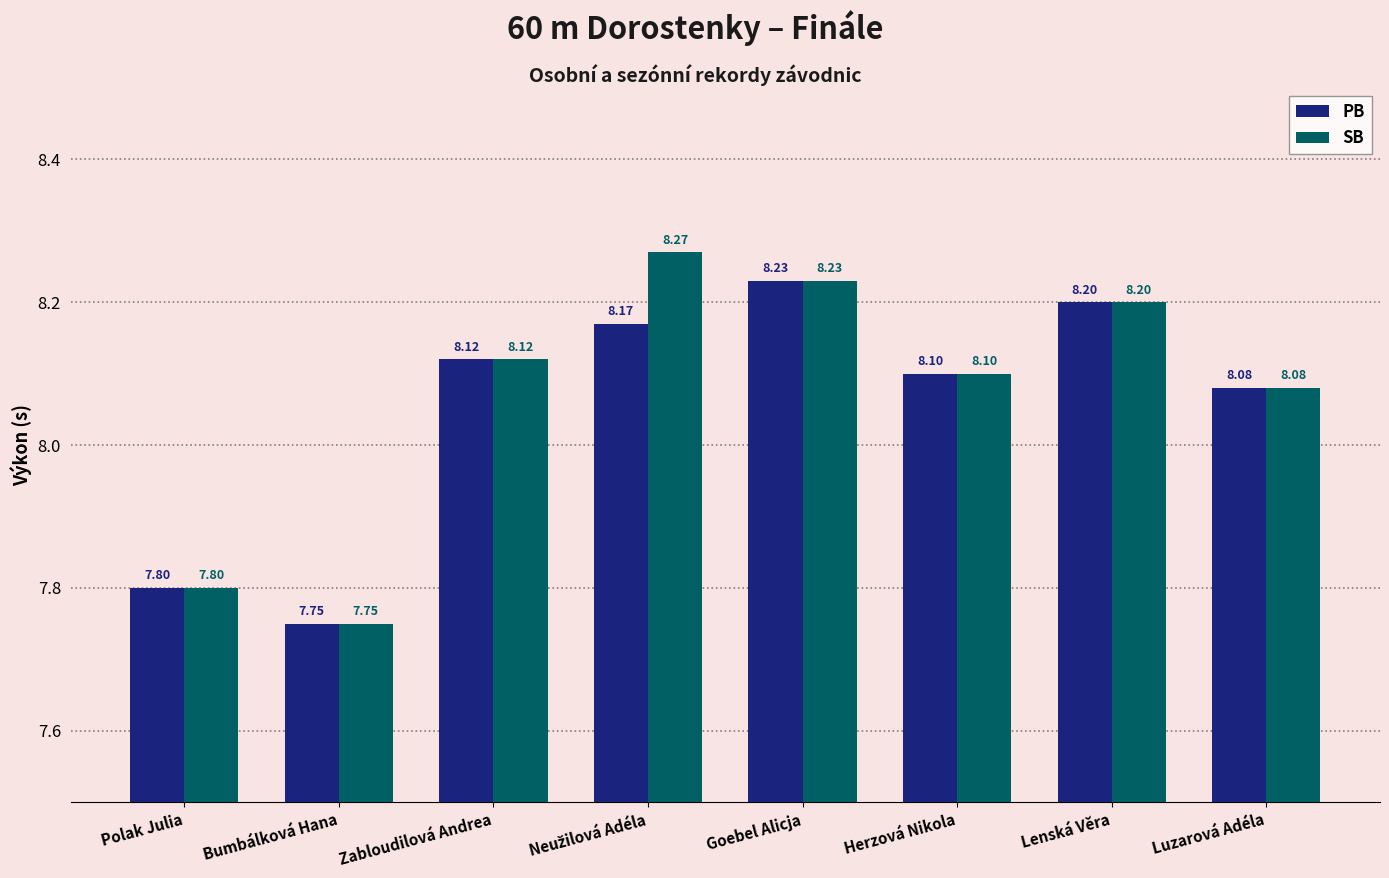

List the series in order of their peak value, highest first.

SB, PB